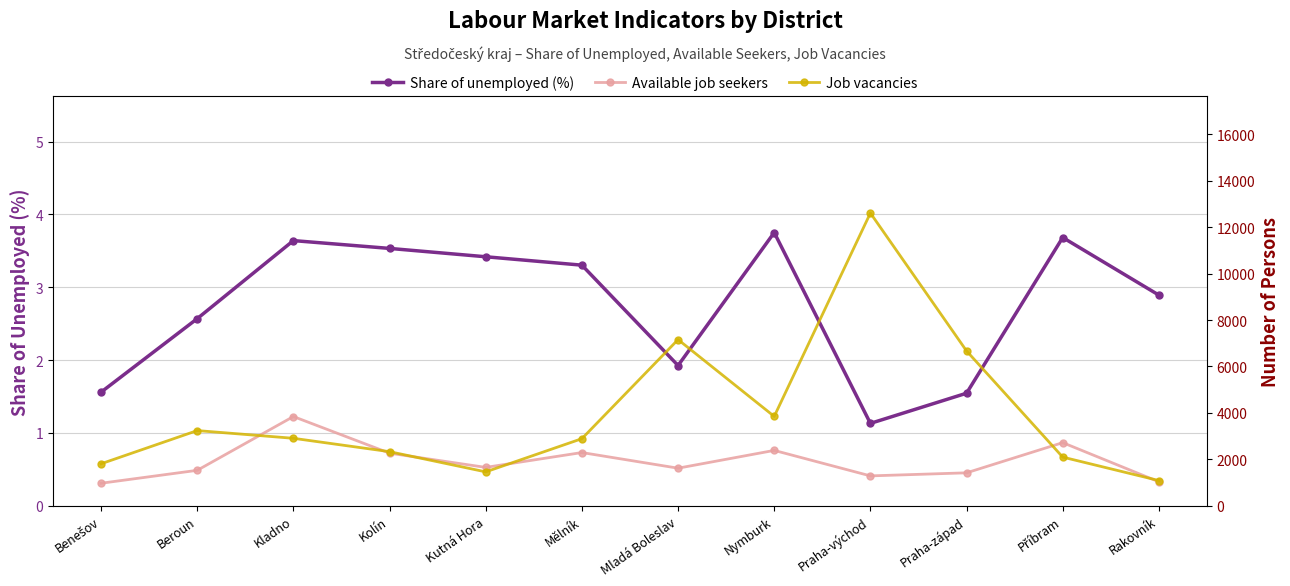

What are all the series names shown in the legend?

Share of unemployed (%), Available job seekers, Job vacancies